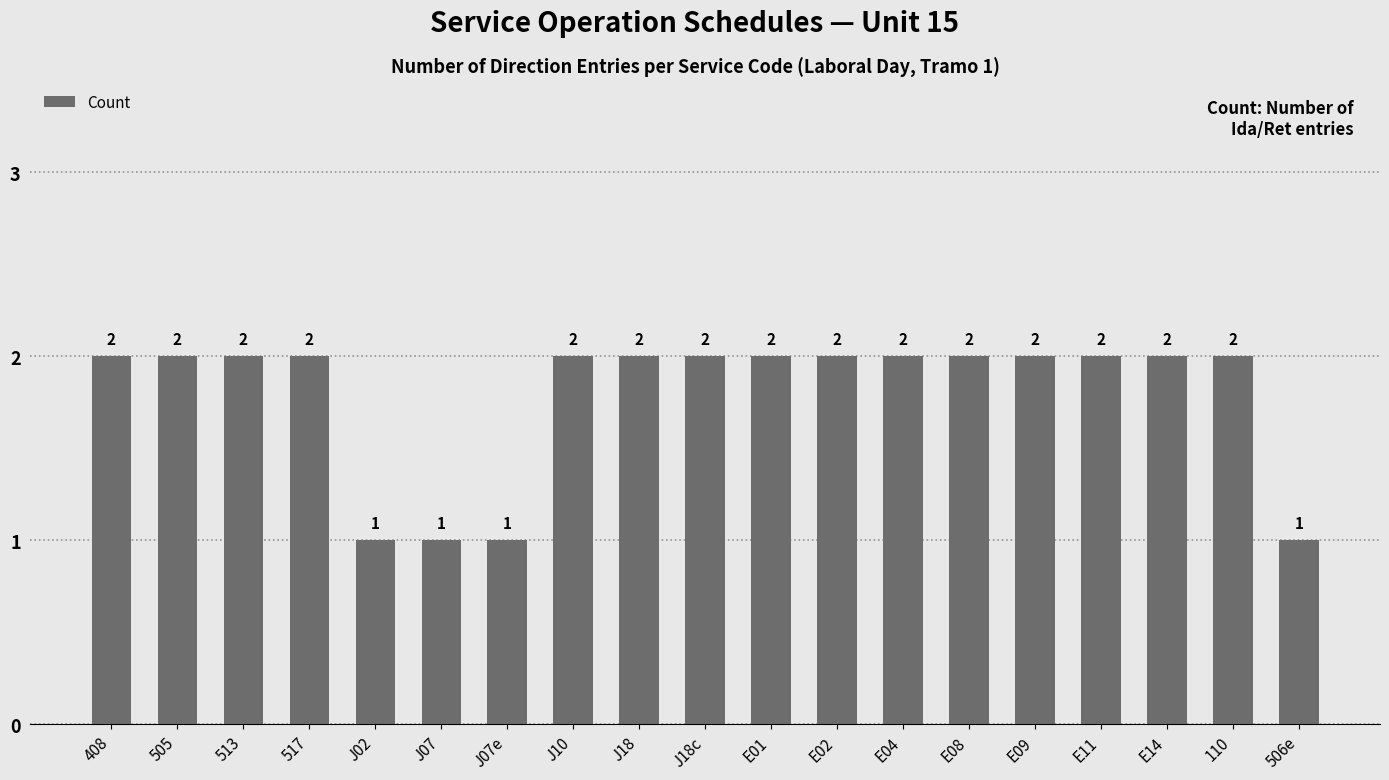

The value at J02 is 1. True or false?

True